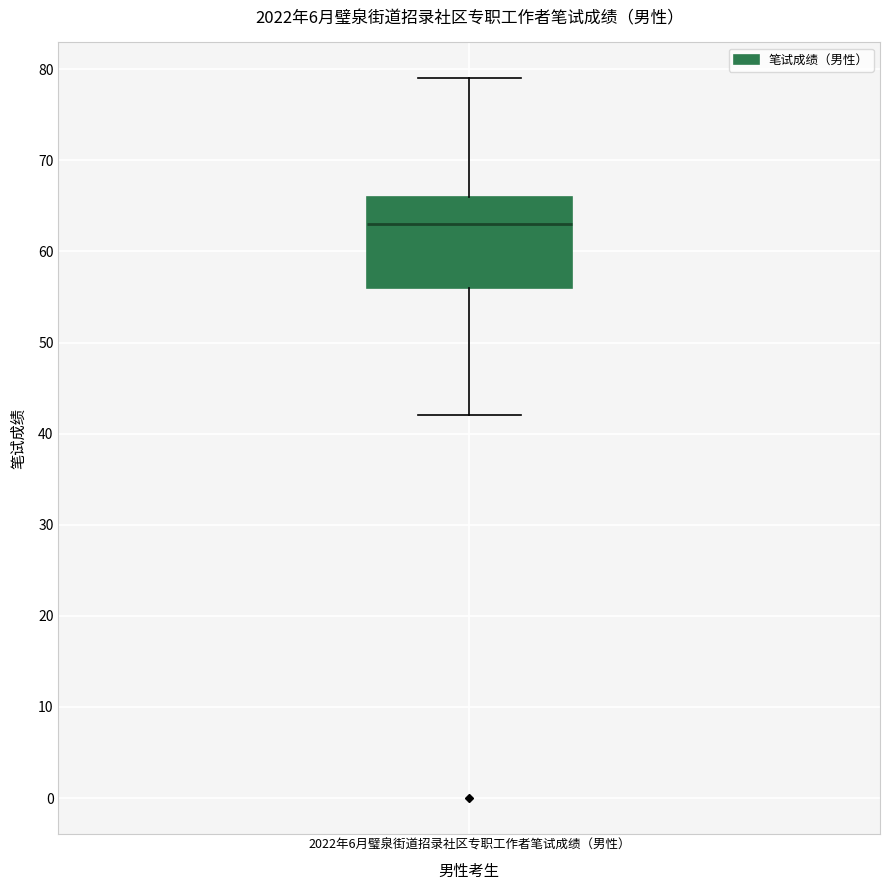

Transcribe this box plot: give where the median line is, the range the box spans, and where the two whiskers end, as read against the y-axis. The values are not printed on the chart, so give them approximately, as read against the axis.

median 63, box 56 to 66, whiskers 42 to 79